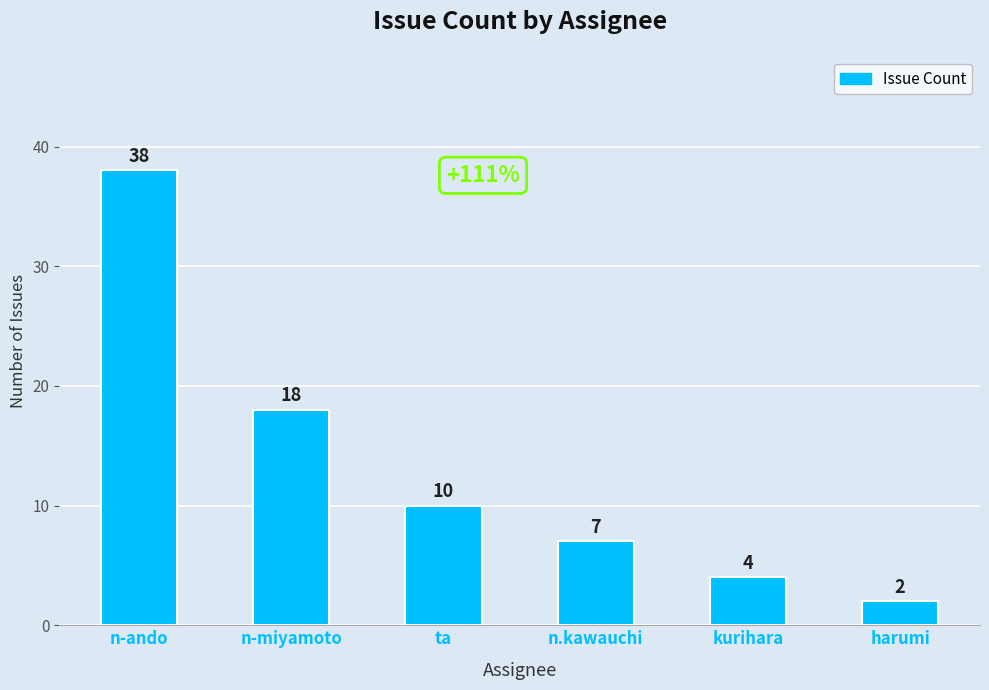

List the labels in order of value, smallest first.

harumi, kurihara, n.kawauchi, ta, n-miyamoto, n-ando